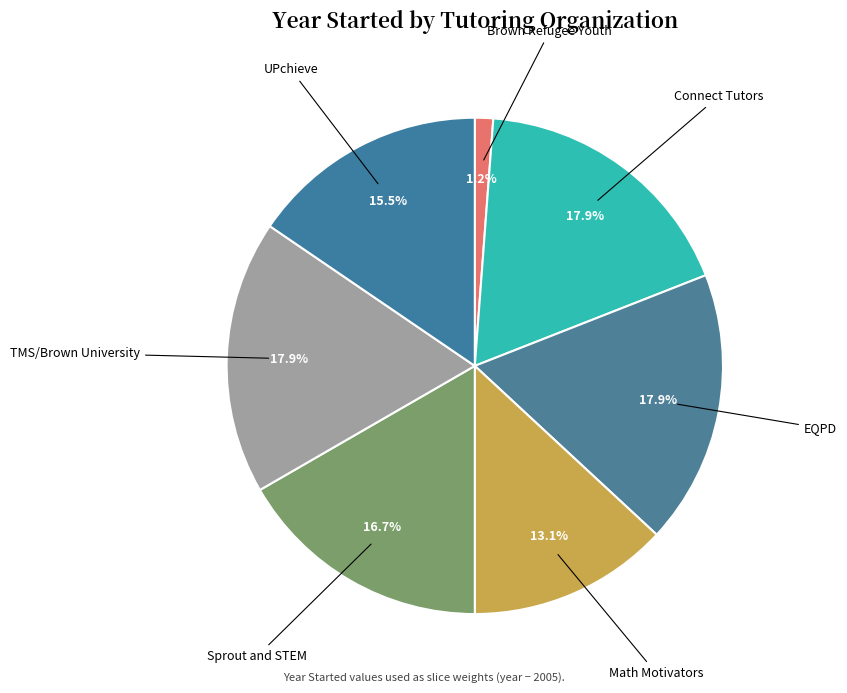

Is there a majority slice in this chart?

No